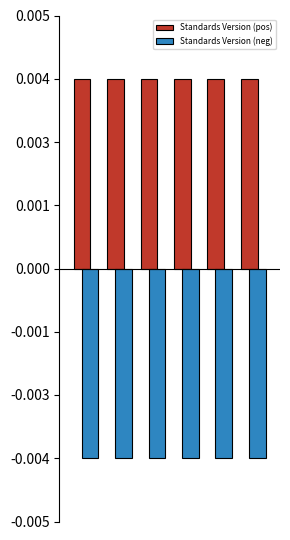

Are the bars horizontal?

No